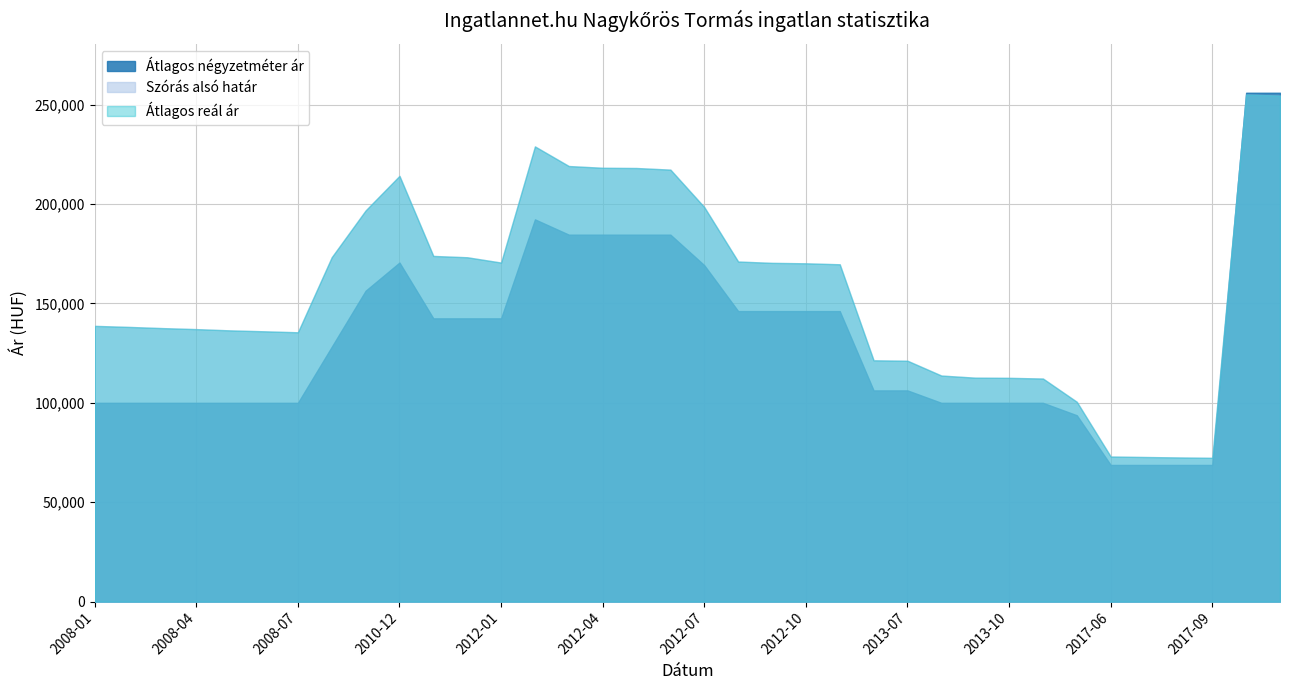

How many lines are shown in the chart?

3